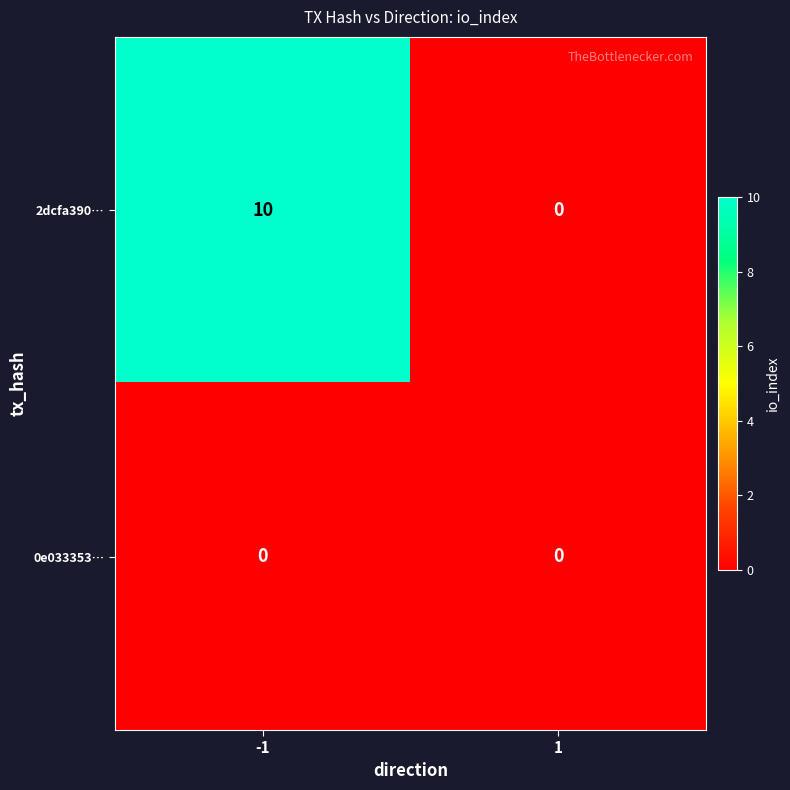

What is the sum of the 2dcfa390… values at -1 and 1?

10